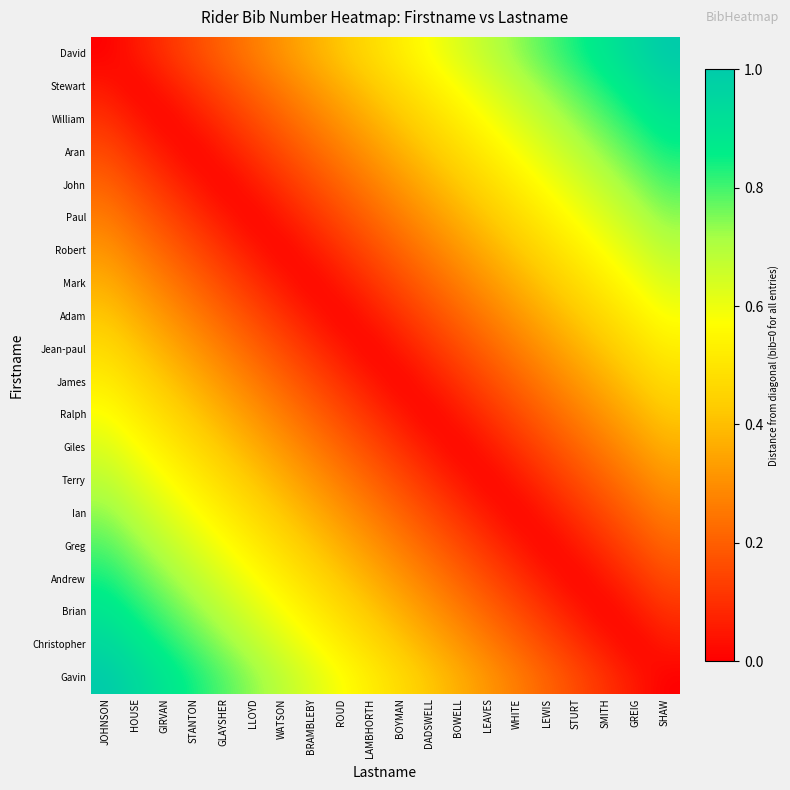

At how many categories does at least one series exceed 0?

20